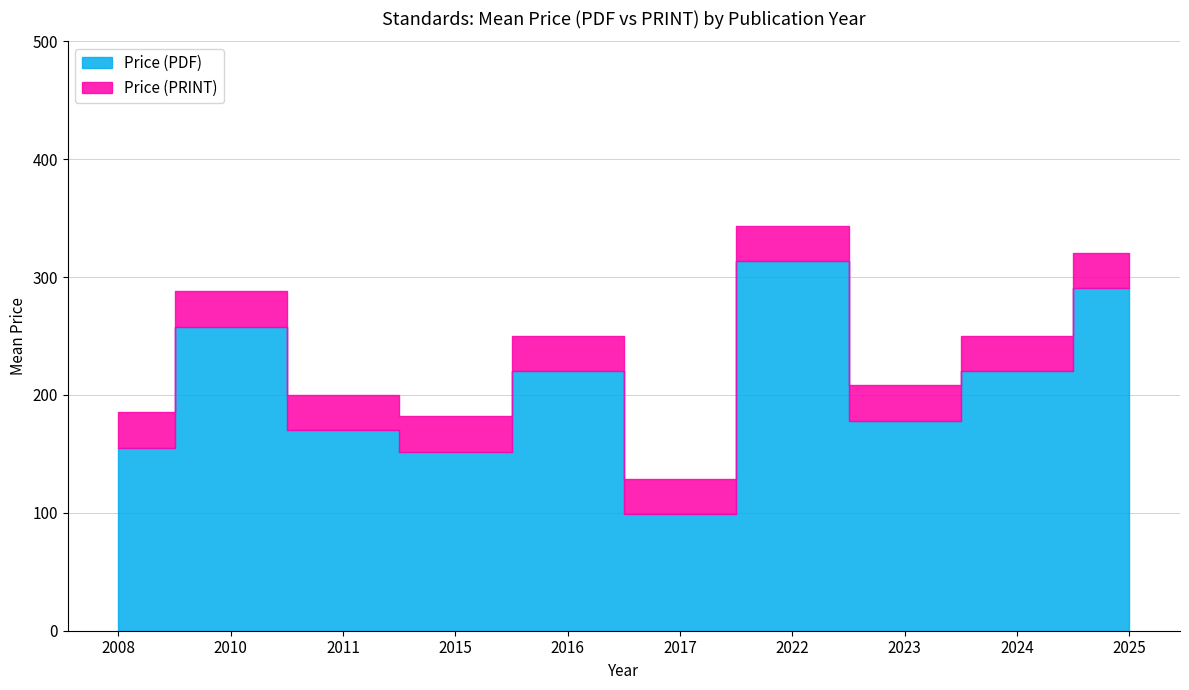

What is the lowest value of the Price (PRINT) series?

98.7